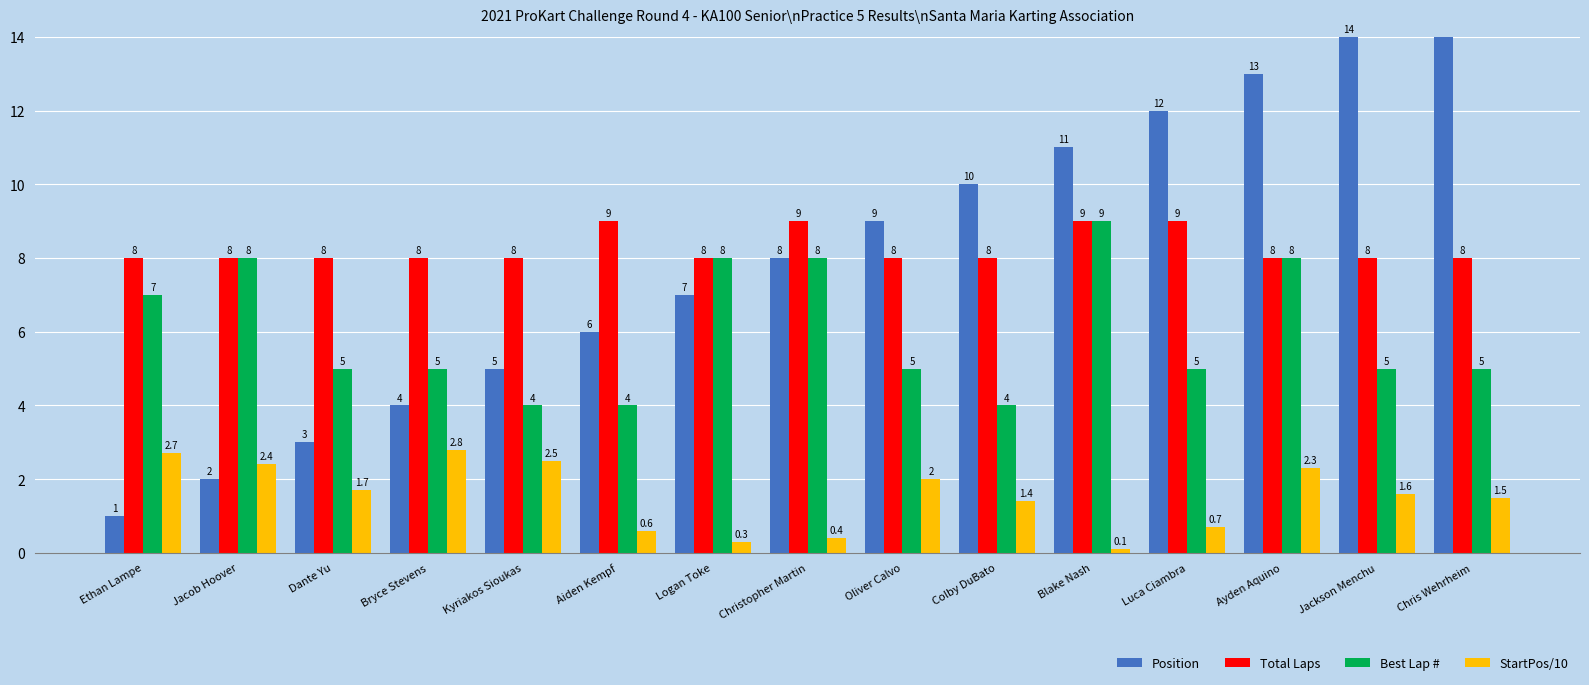

How many distinct data groups are displayed?

4